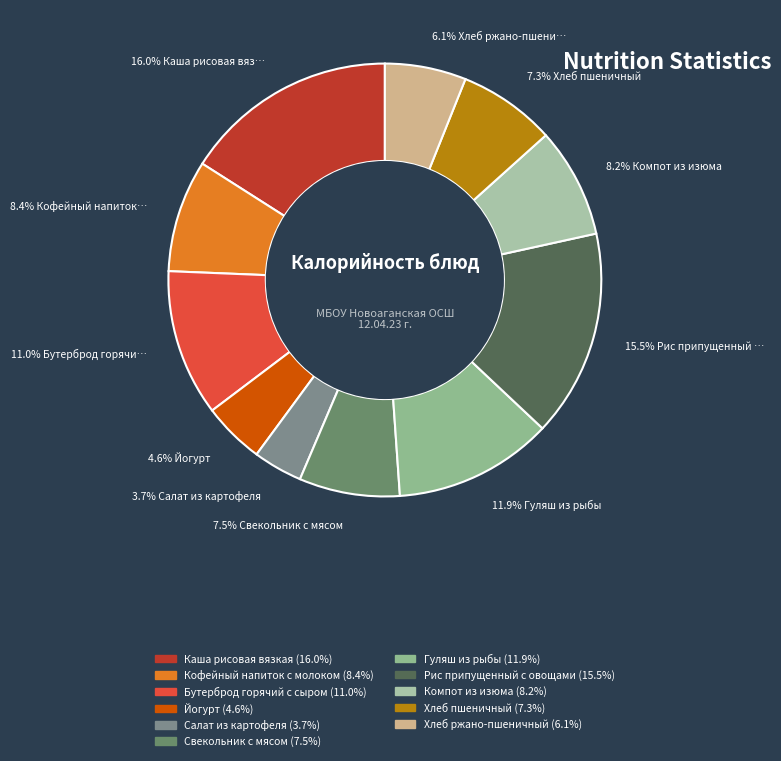

To the nearest percent, what portion does Компот из изюма represent?

8%